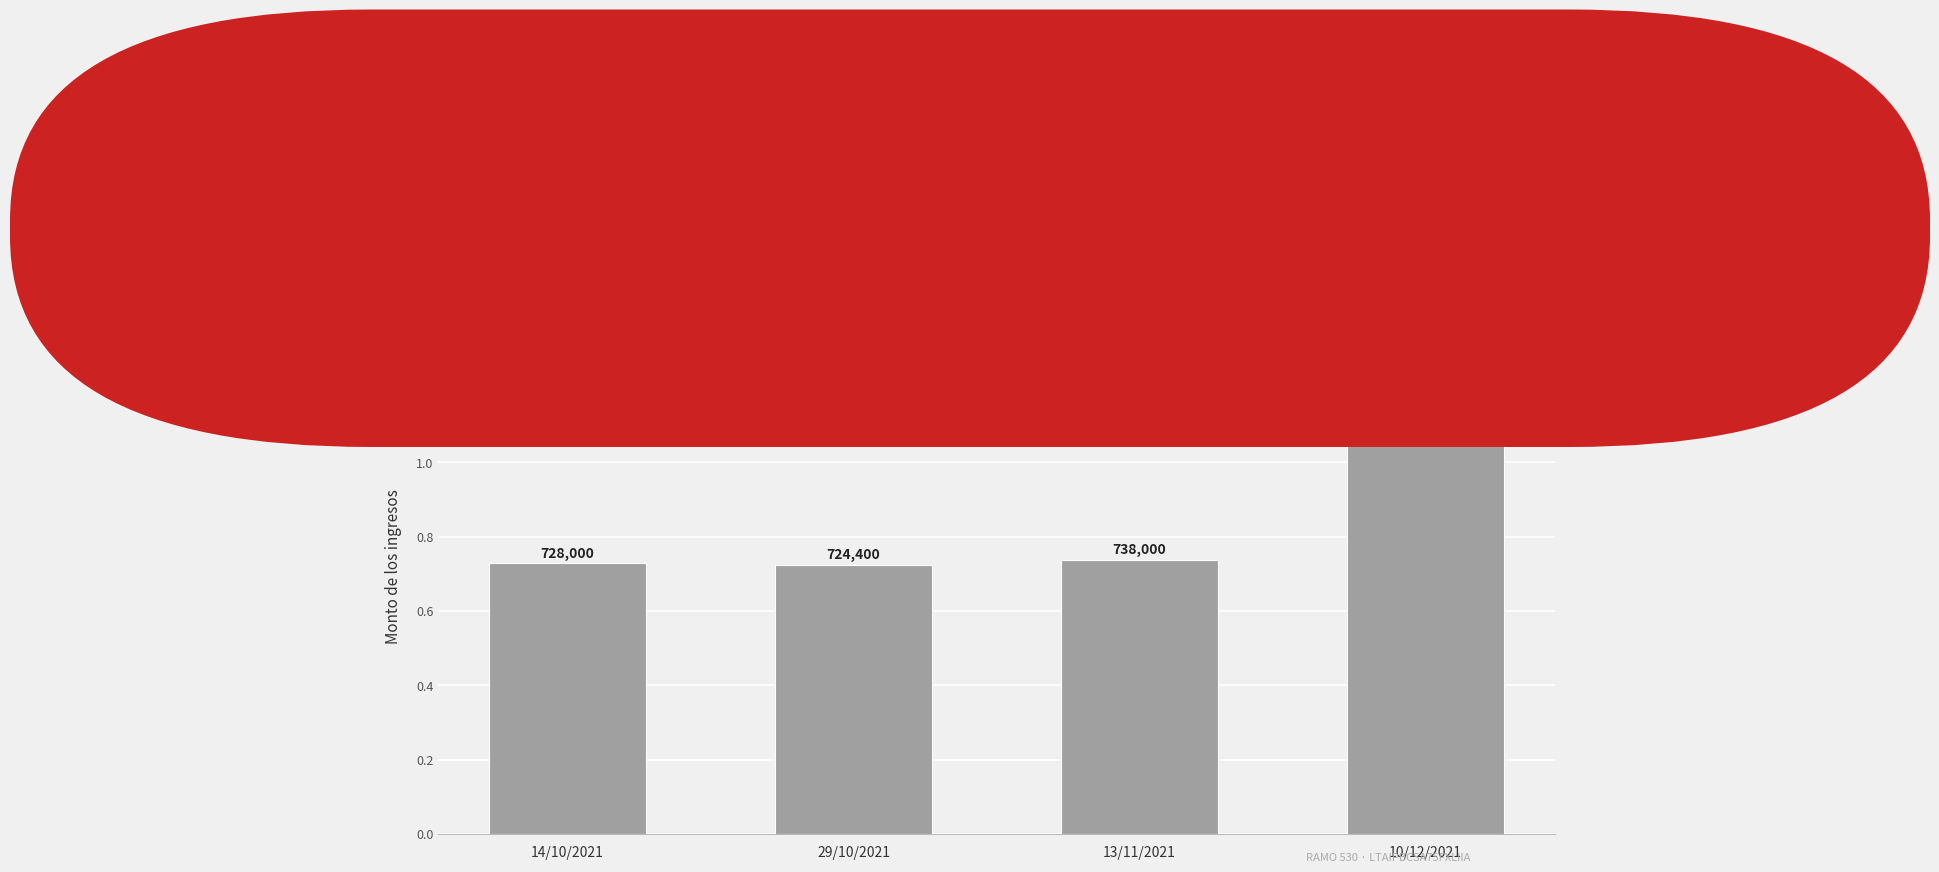

What is the difference between the second highest and minimum values?

13600